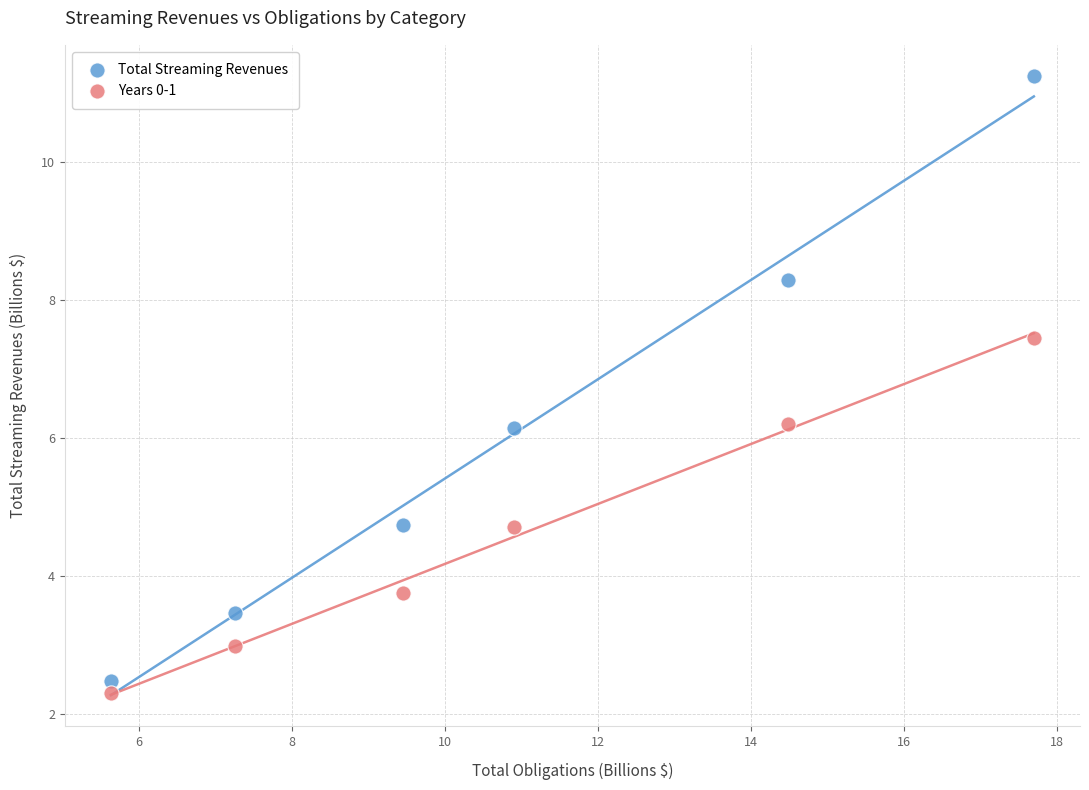

Which series reaches the minimum Y coordinate?

Years 0-1